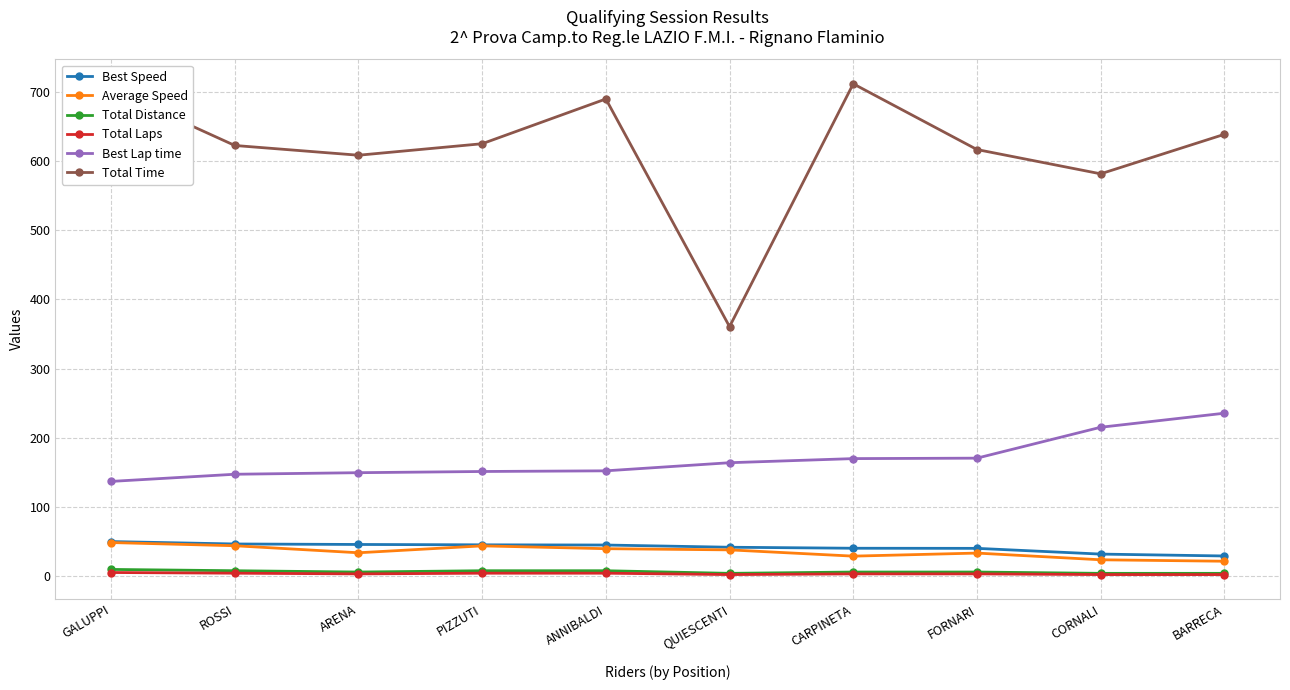

What is the average value of the Total Laps series?

3.2